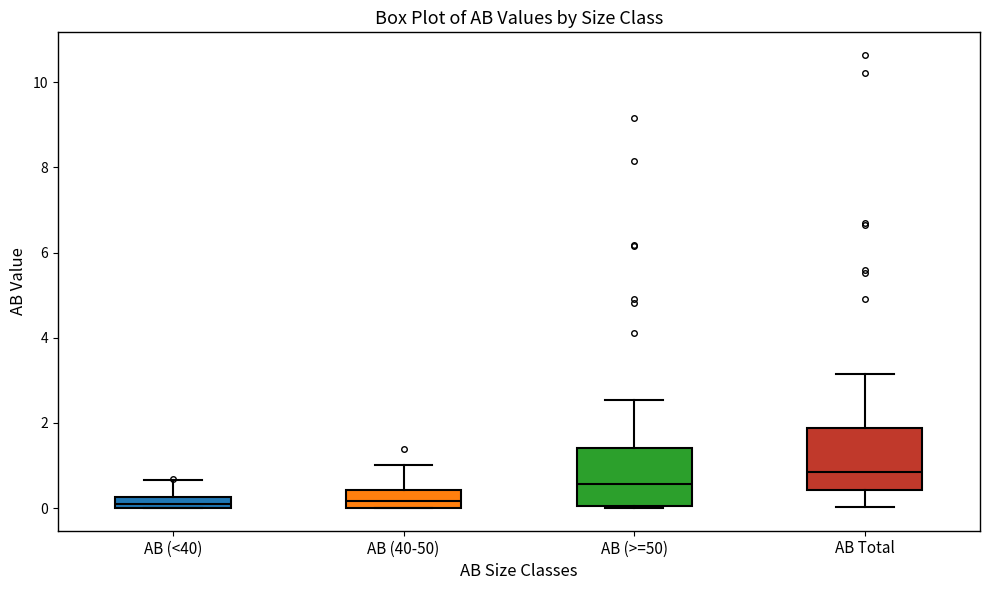

Where is the upper edge of the box for AB (40-50) on the y-axis? The values are not printed on the chart, so give them approximately, as read against the axis.

0.4